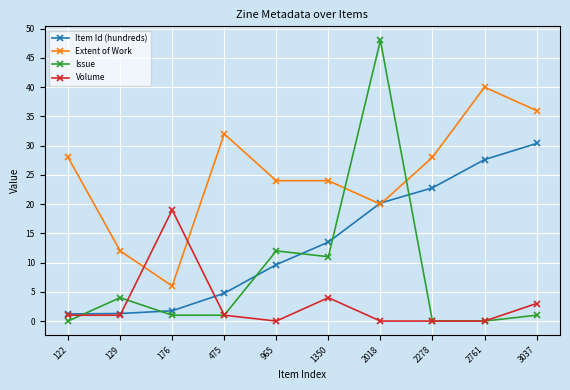

At which label does Extent of Work reach its minimum?

176